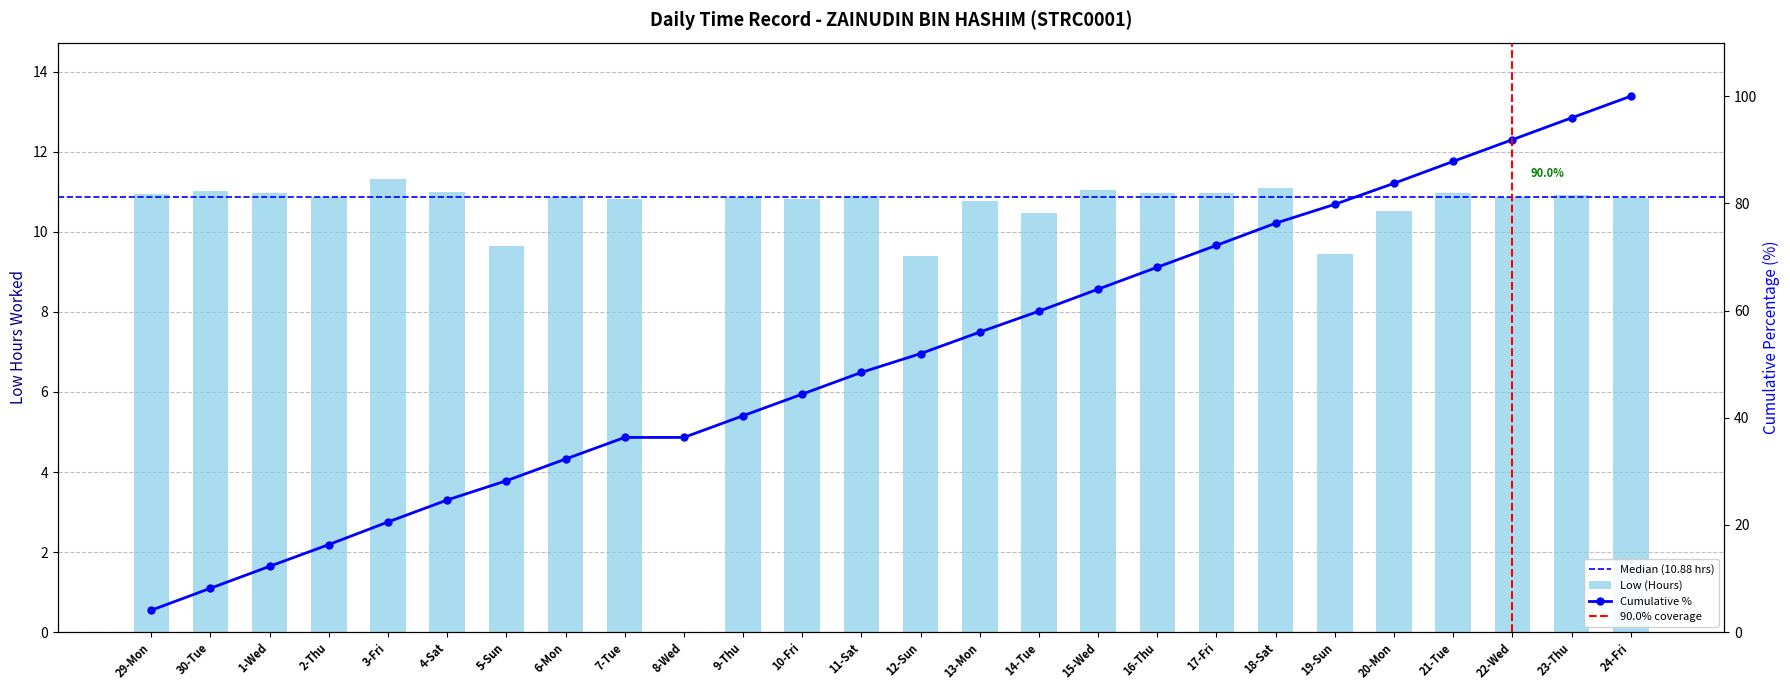

Rank the categories by value from lowest to highest.

8-Wed, 12-Sun, 19-Sun, 5-Sun, 14-Tue, 20-Mon, 13-Mon, 10-Fri, 7-Tue, 24-Fri, 6-Mon, 9-Thu, 2-Thu, 22-Wed, 11-Sat, 23-Thu, 29-Mon, 17-Fri, 21-Tue, 1-Wed, 16-Thu, 4-Sat, 30-Tue, 15-Wed, 18-Sat, 3-Fri